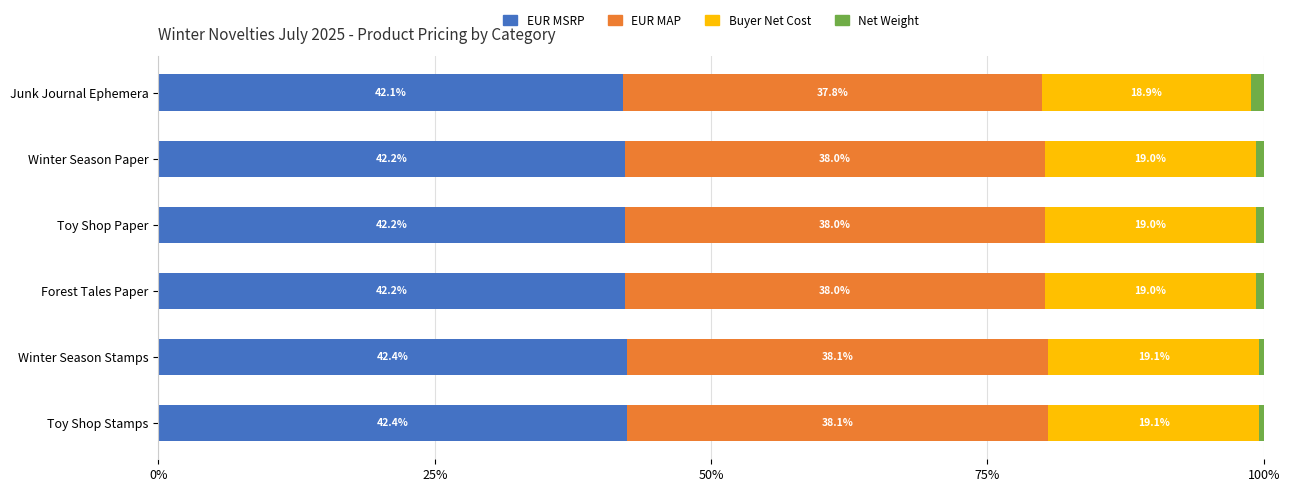

What is the approximate value of EUR MSRP at Toy Shop Stamps?

42.4